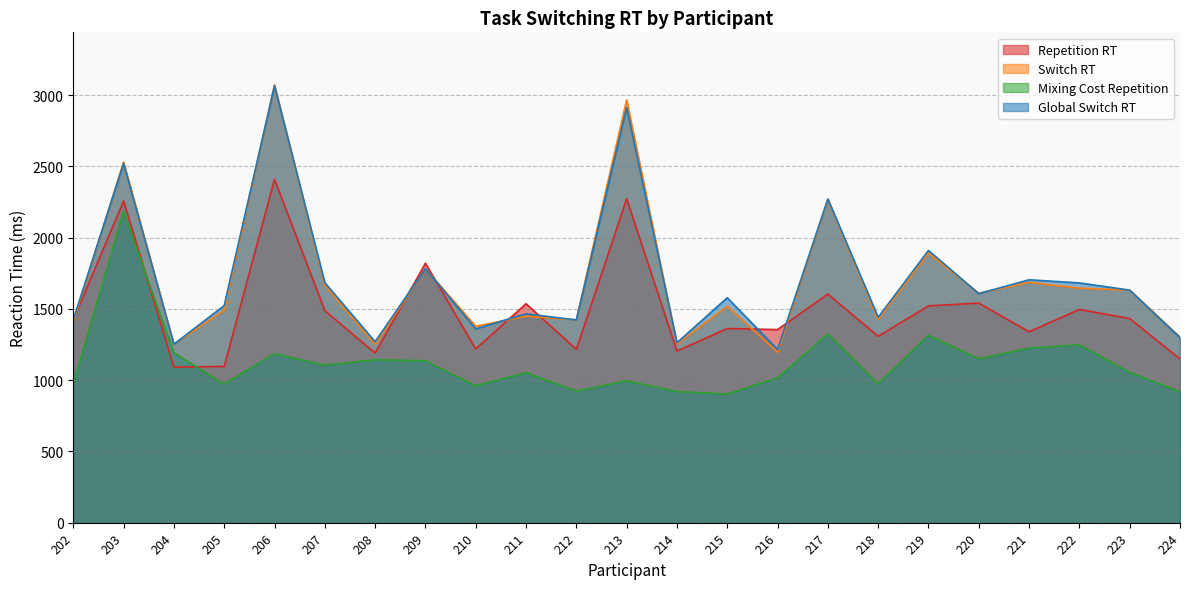

The value of Switch RT at 215 is 1518.8. True or false?

True